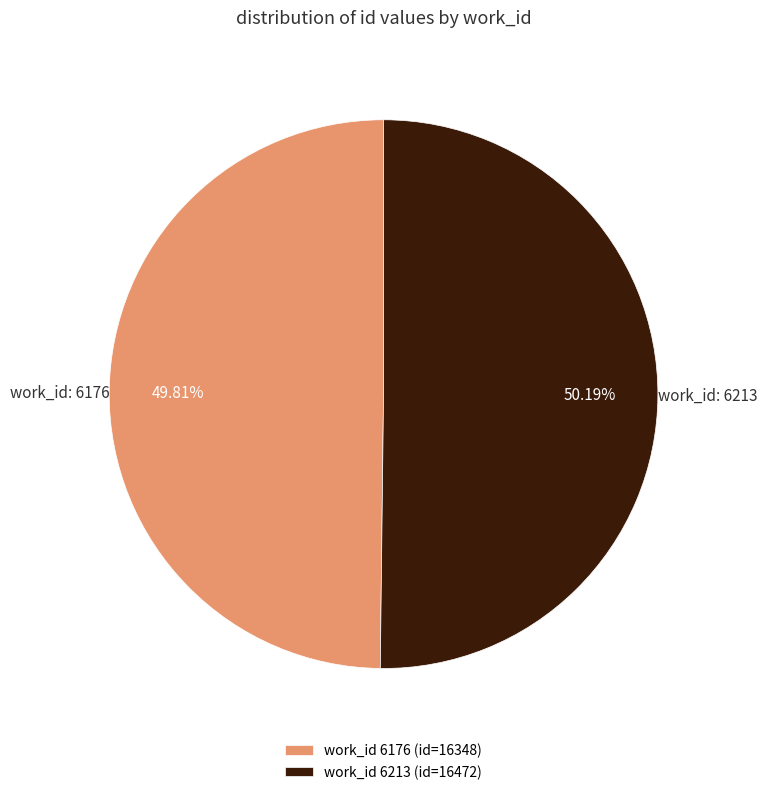

Do work_id 6176 (id=16348) and work_id 6213 (id=16472) together represent more than half of the pie?

Yes